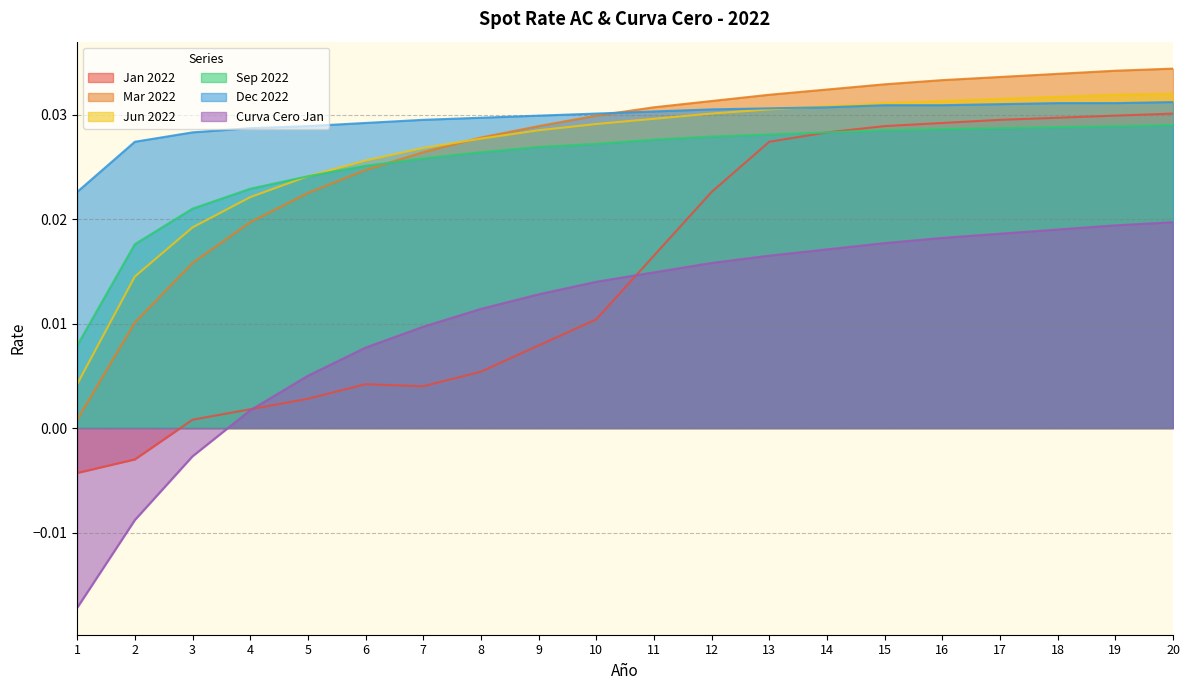

At which category is the sum across all series the highest?

20